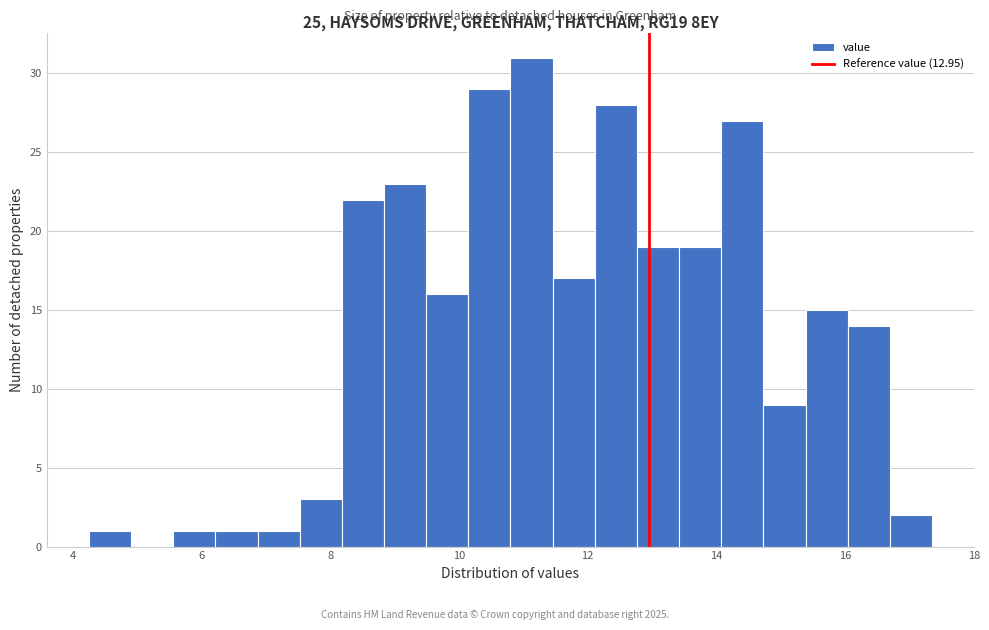

Read against the x-axis, roughly where is the centre of the tallest bar?

11.2